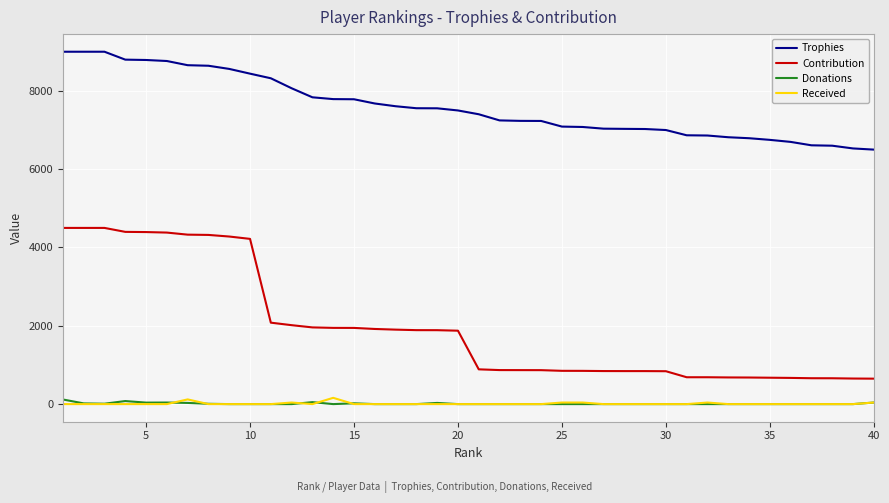

What is the lowest value of the Trophies series?

6500